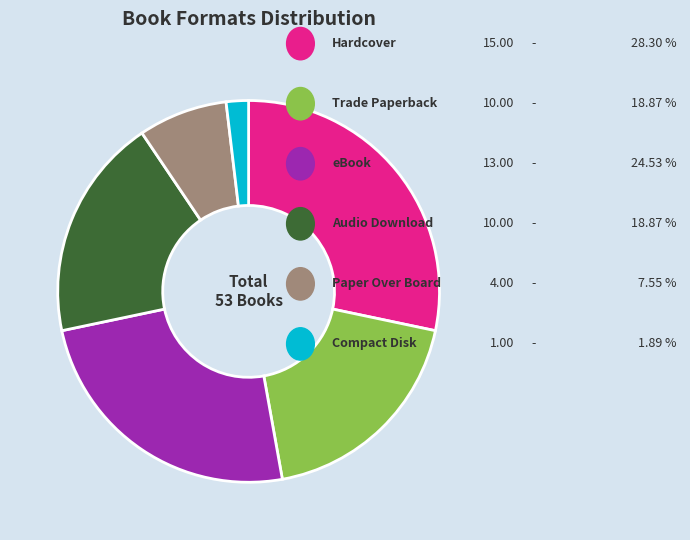

Is there any slice that represents more than half of the pie?

No